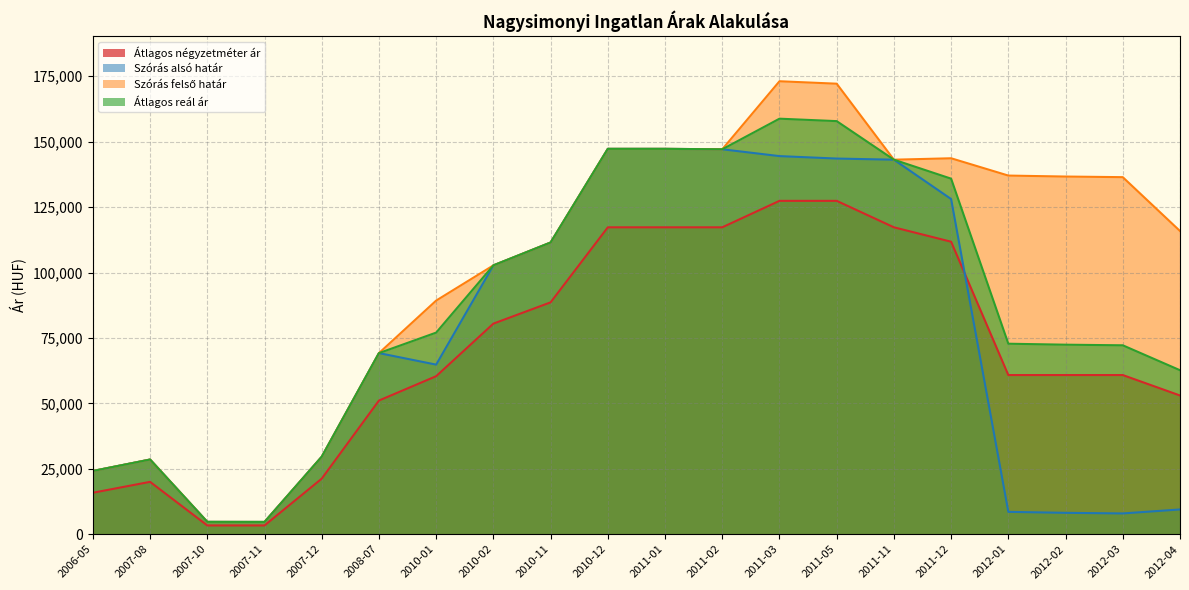

What is the label of the 3rd point from the right?

2012-02